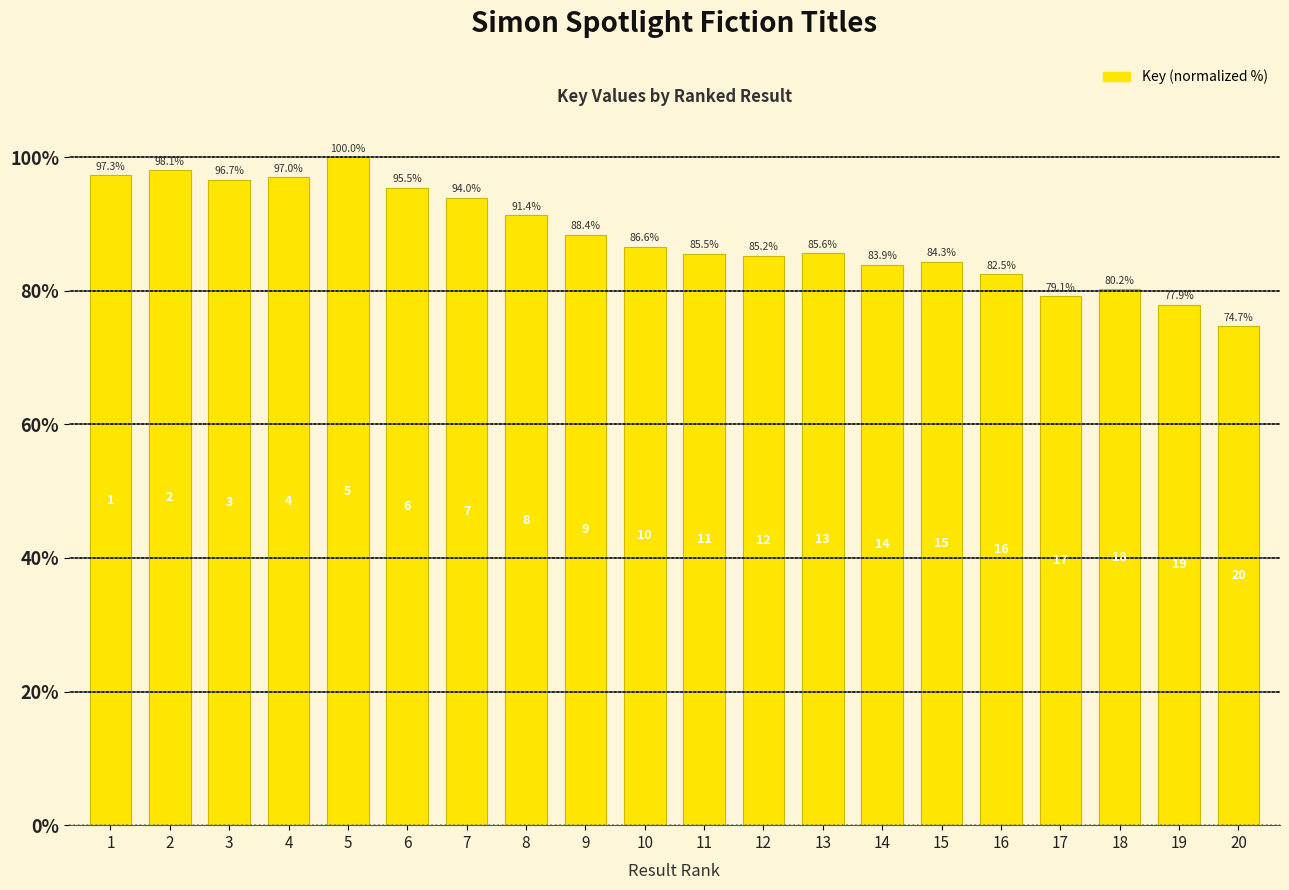

The value at 11 is 85.5. True or false?

True